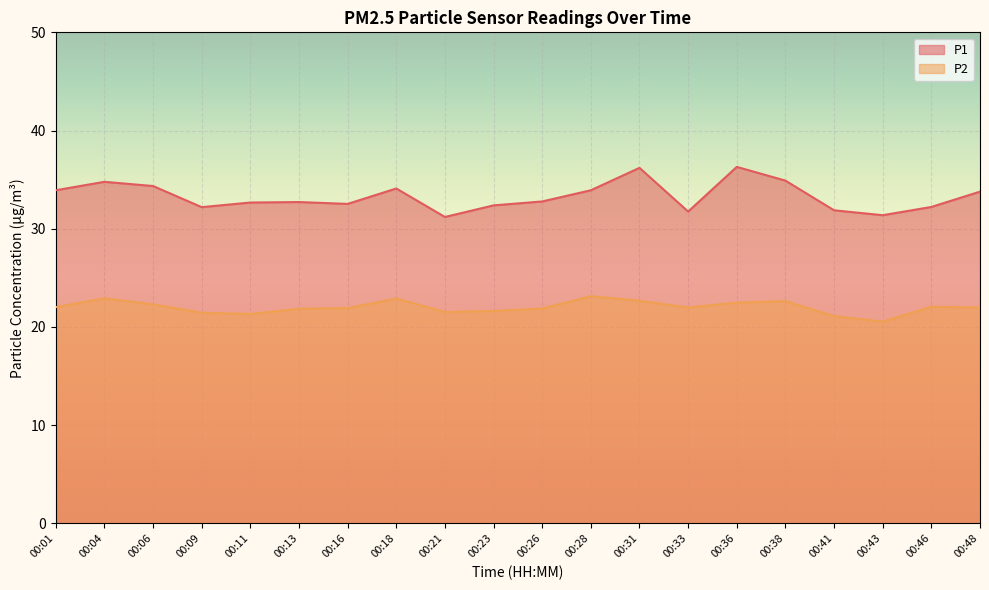

What is the highest value of the P1 series?

36.3